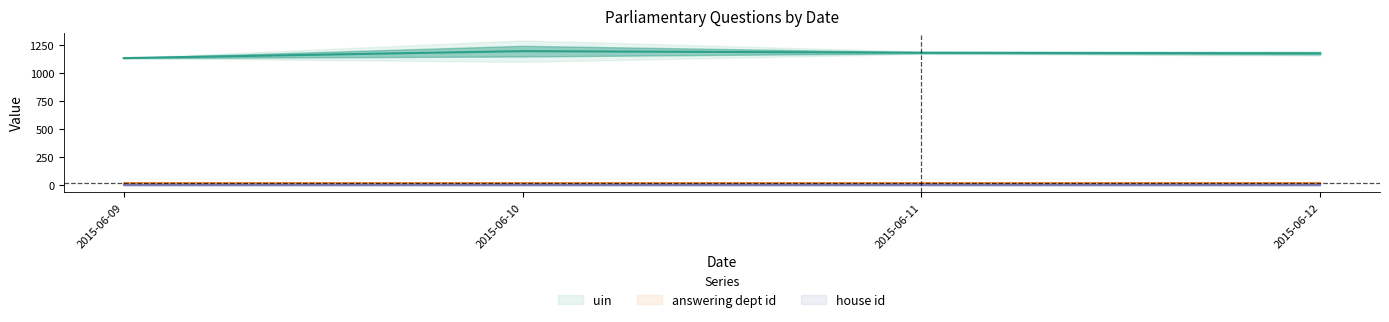

Read the answering dept id value at 2015-06-12.

13